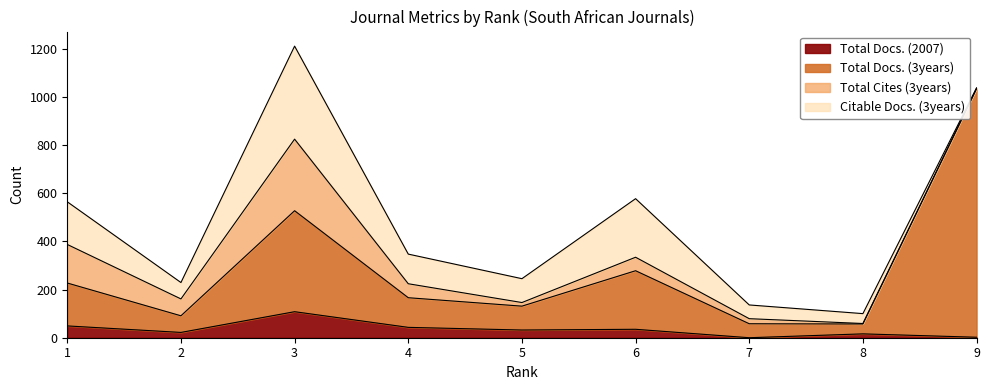

True or false: Total Docs. (2007) and Total Docs. (3years) intersect in this chart.

False